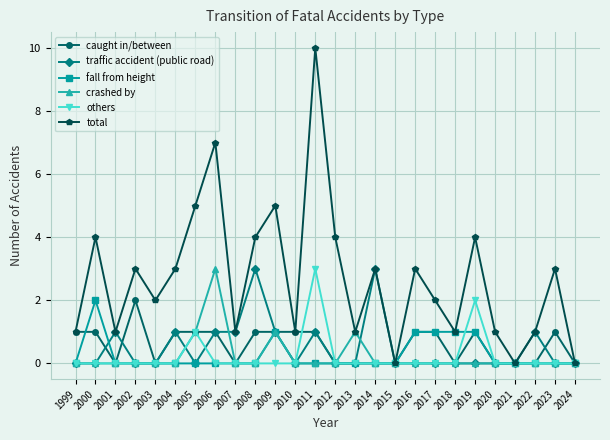

Which category has the highest value in the crashed by series?

2006